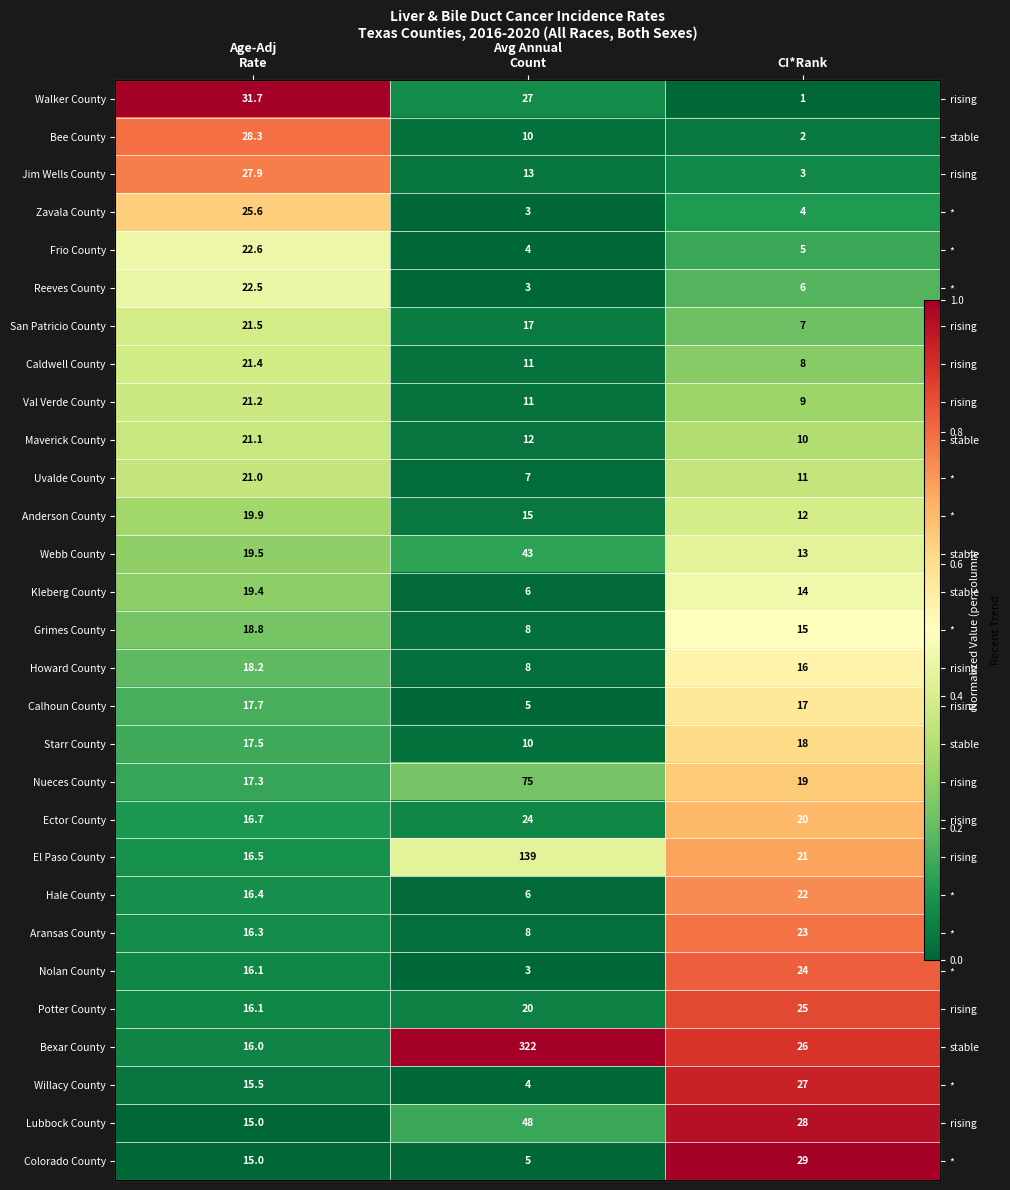

List the labels in order of Aransas County value, largest first.

CI*Rank, Age-Adj Rate, Avg Annual Count